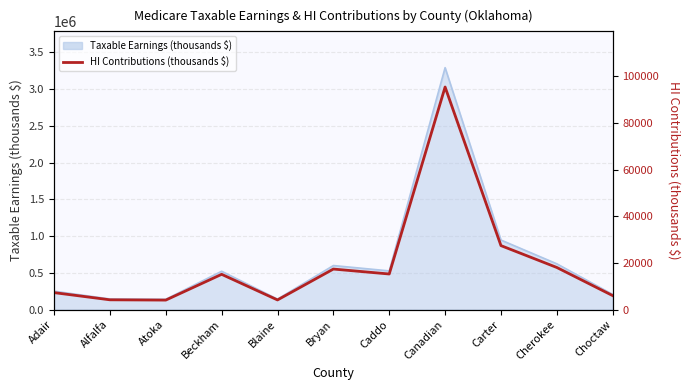

The value at Cherokee is 29993. True or false?

False